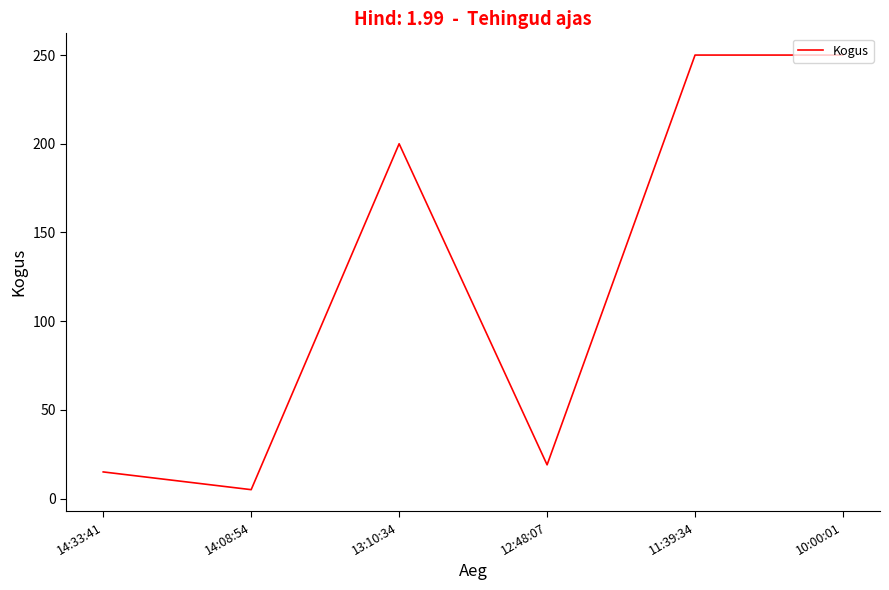

Reading right to left, list all the values displayed in this chart.

250	250	19	200	5	15